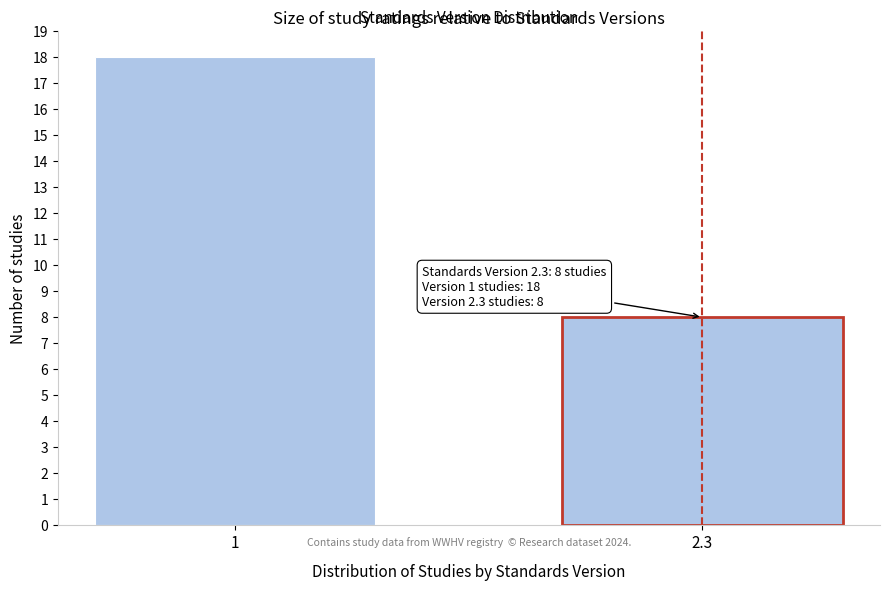

Reading left to right, list all the values displayed in this chart.

1=18	2.3=8